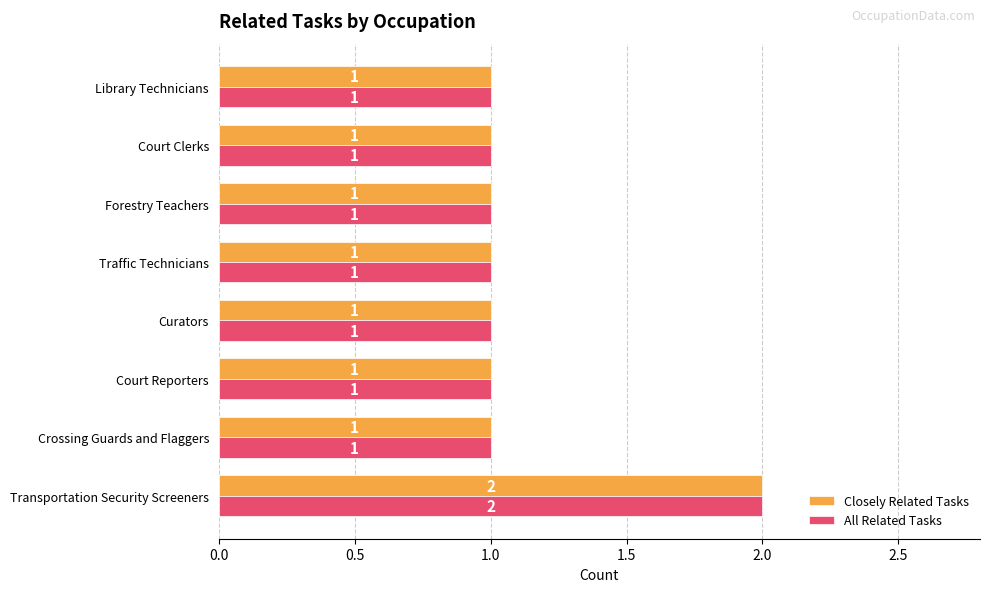

True or false: Closely Related Tasks has a value of 1 at Forestry Teachers.

True